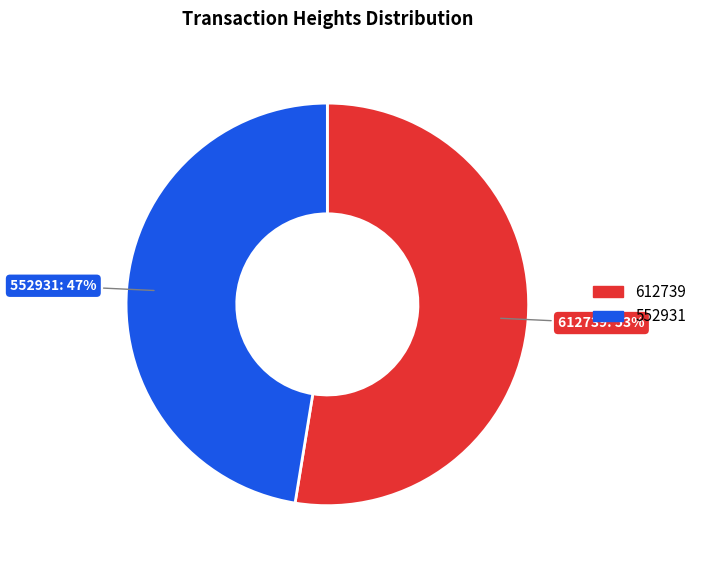

To the nearest percent, what is the average slice percentage?

50%